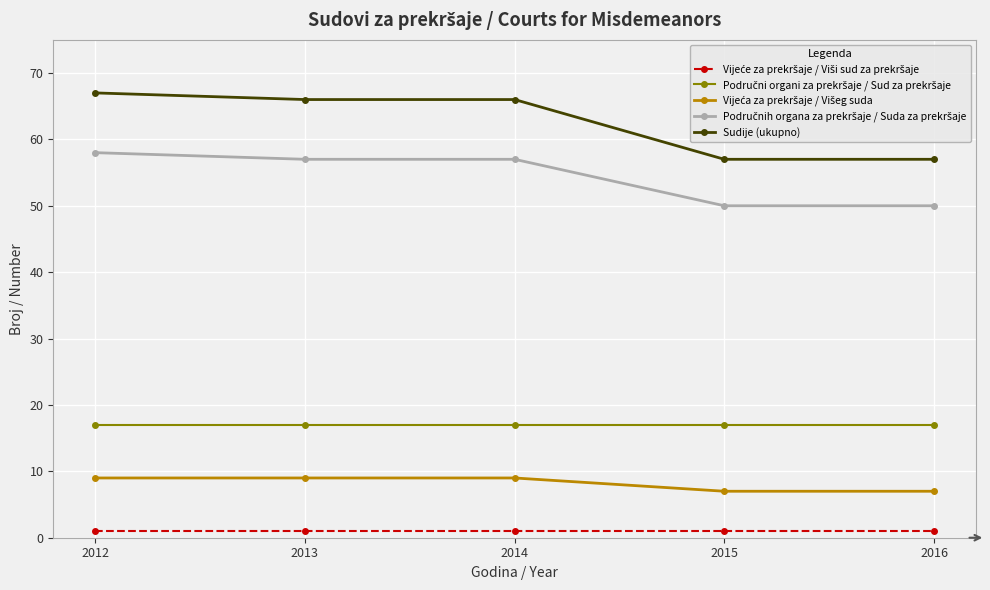

What is the total value across all series at 2012?

152